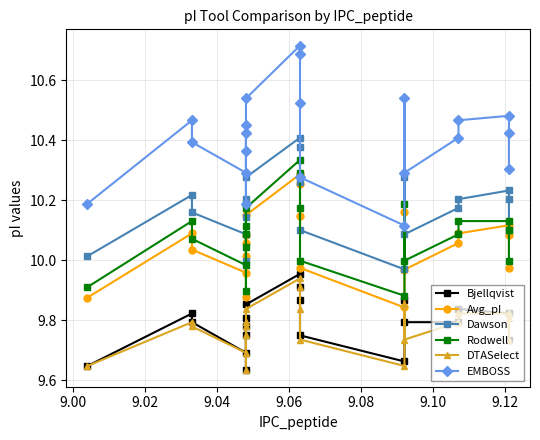

How many lines are shown in the chart?

6